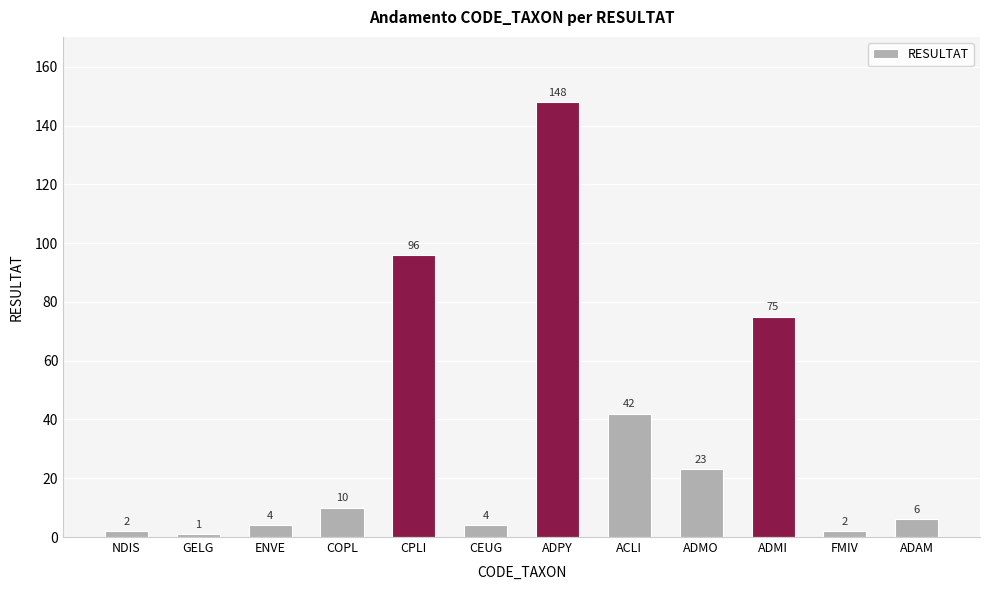

What value does the data have at COPL, to the nearest 5?

10